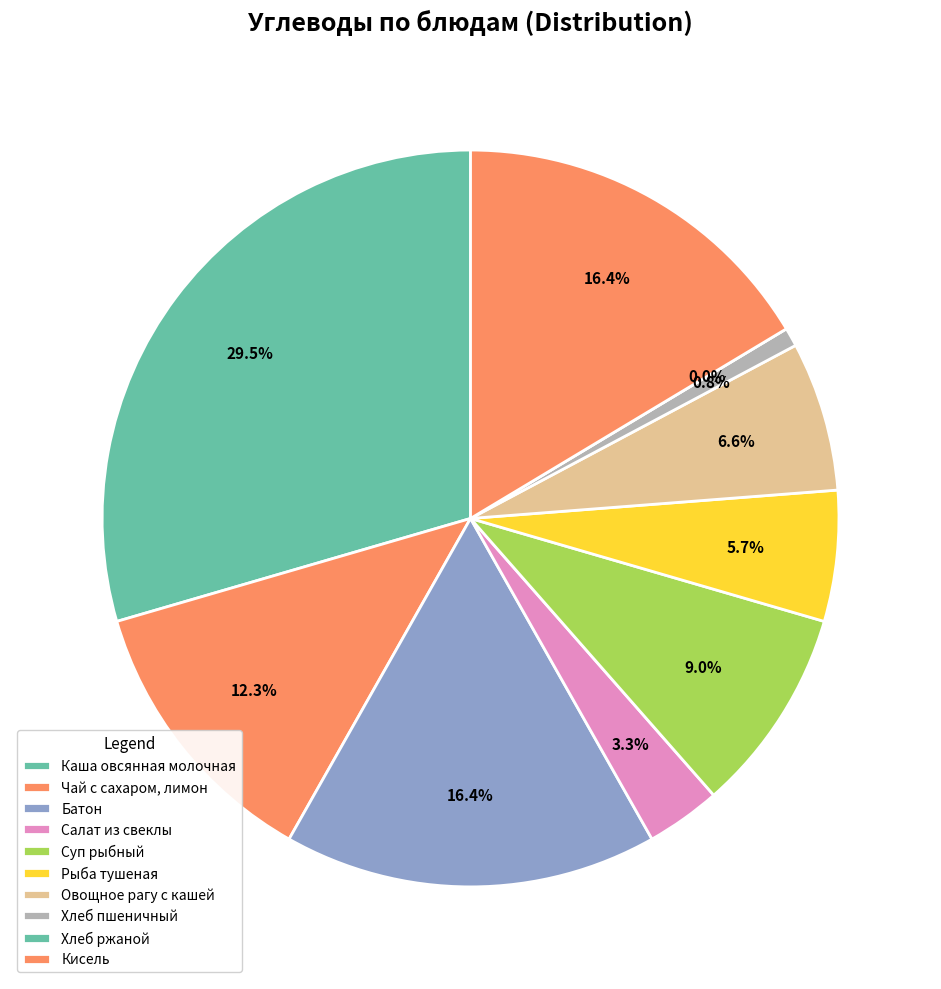

To the nearest percent, what is the difference between the Суп рыбный and Каша овсянная молочная slice percentages?

20%